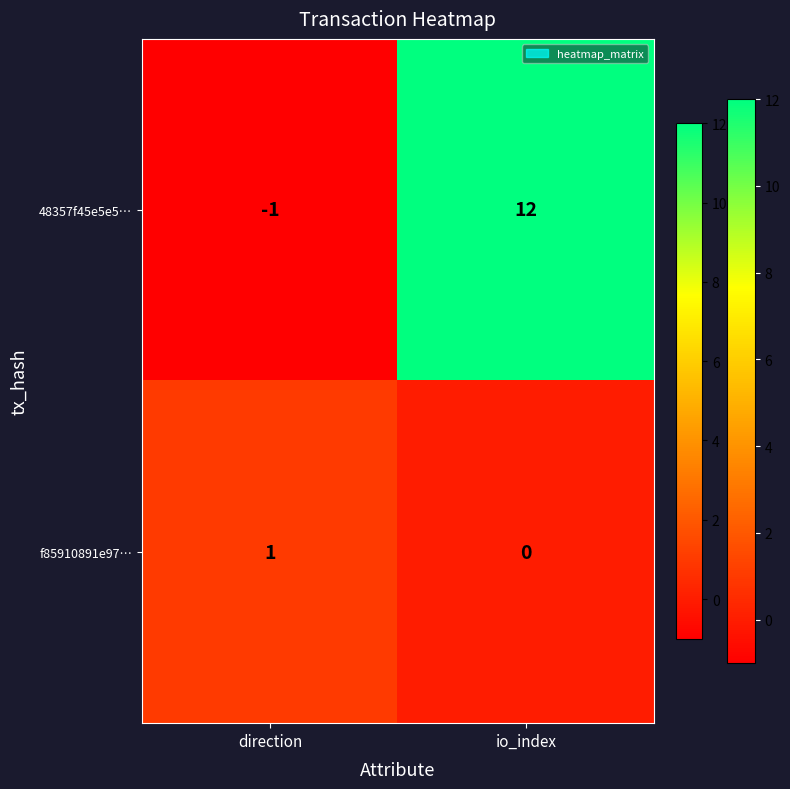

Reading left to right, what are all the values shown in this chart?

48357f45e5e5…: direction=-1	io_index=12
f85910891e97…: direction=1	io_index=0